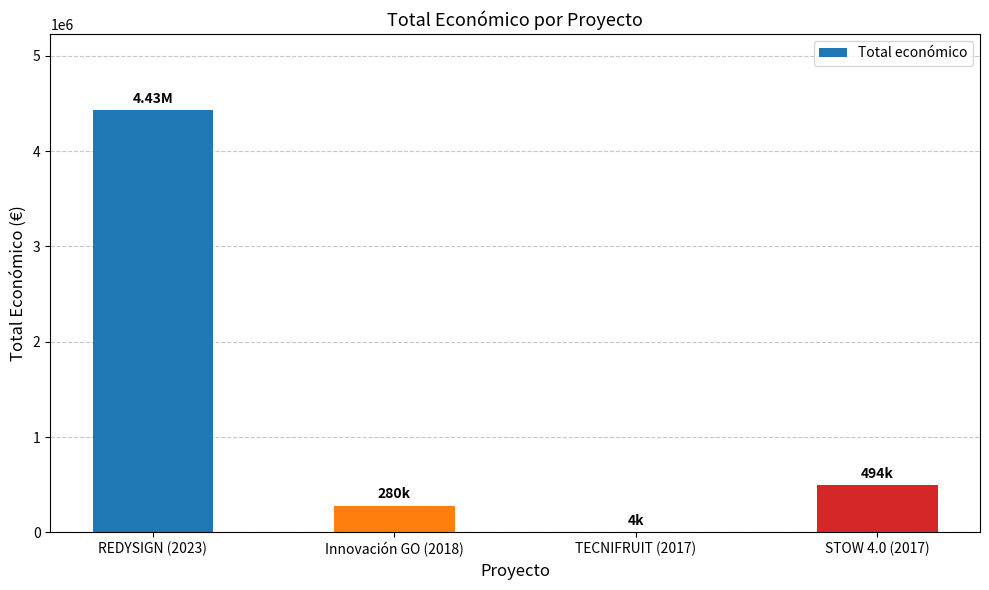

What is the sum of all values?

5211668